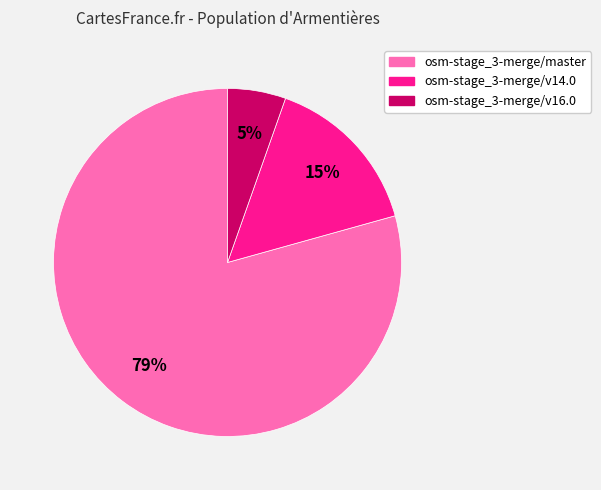

Which slice is the smallest?

osm-stage_3-merge/v16.0